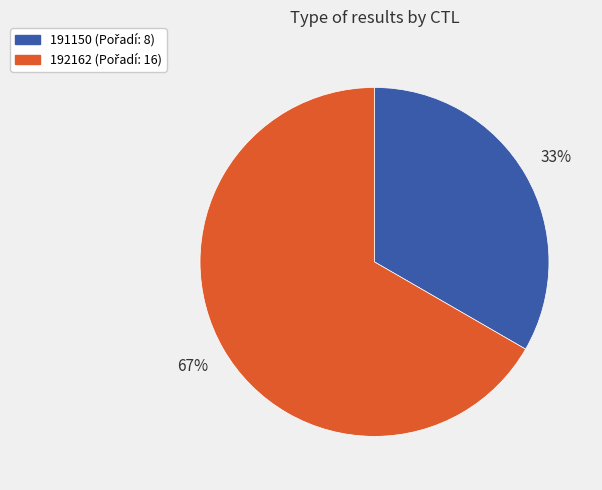

How many segments does this pie chart have?

2